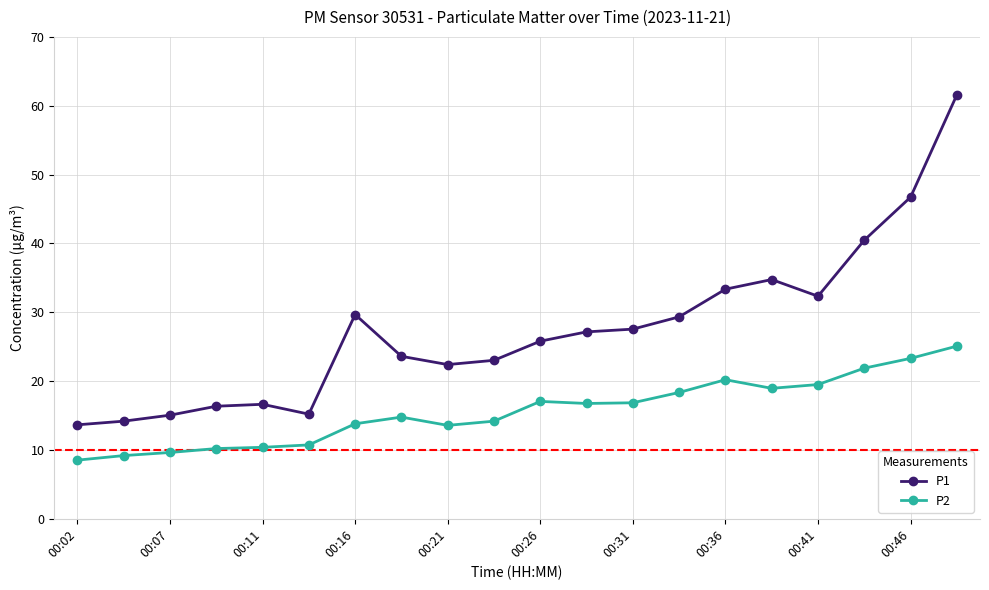

Which series has the largest range (max minus min)?

P1